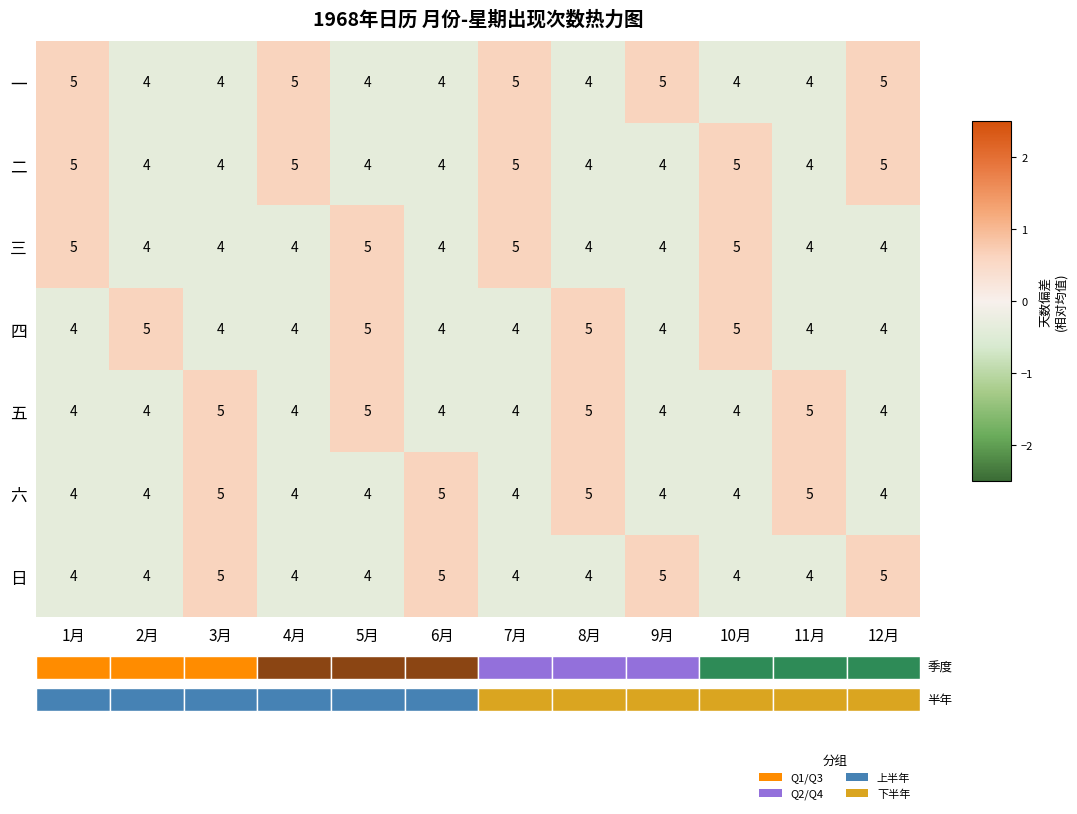

Is the value of 五 at 2月 greater than the value of 日 at 3月?

No